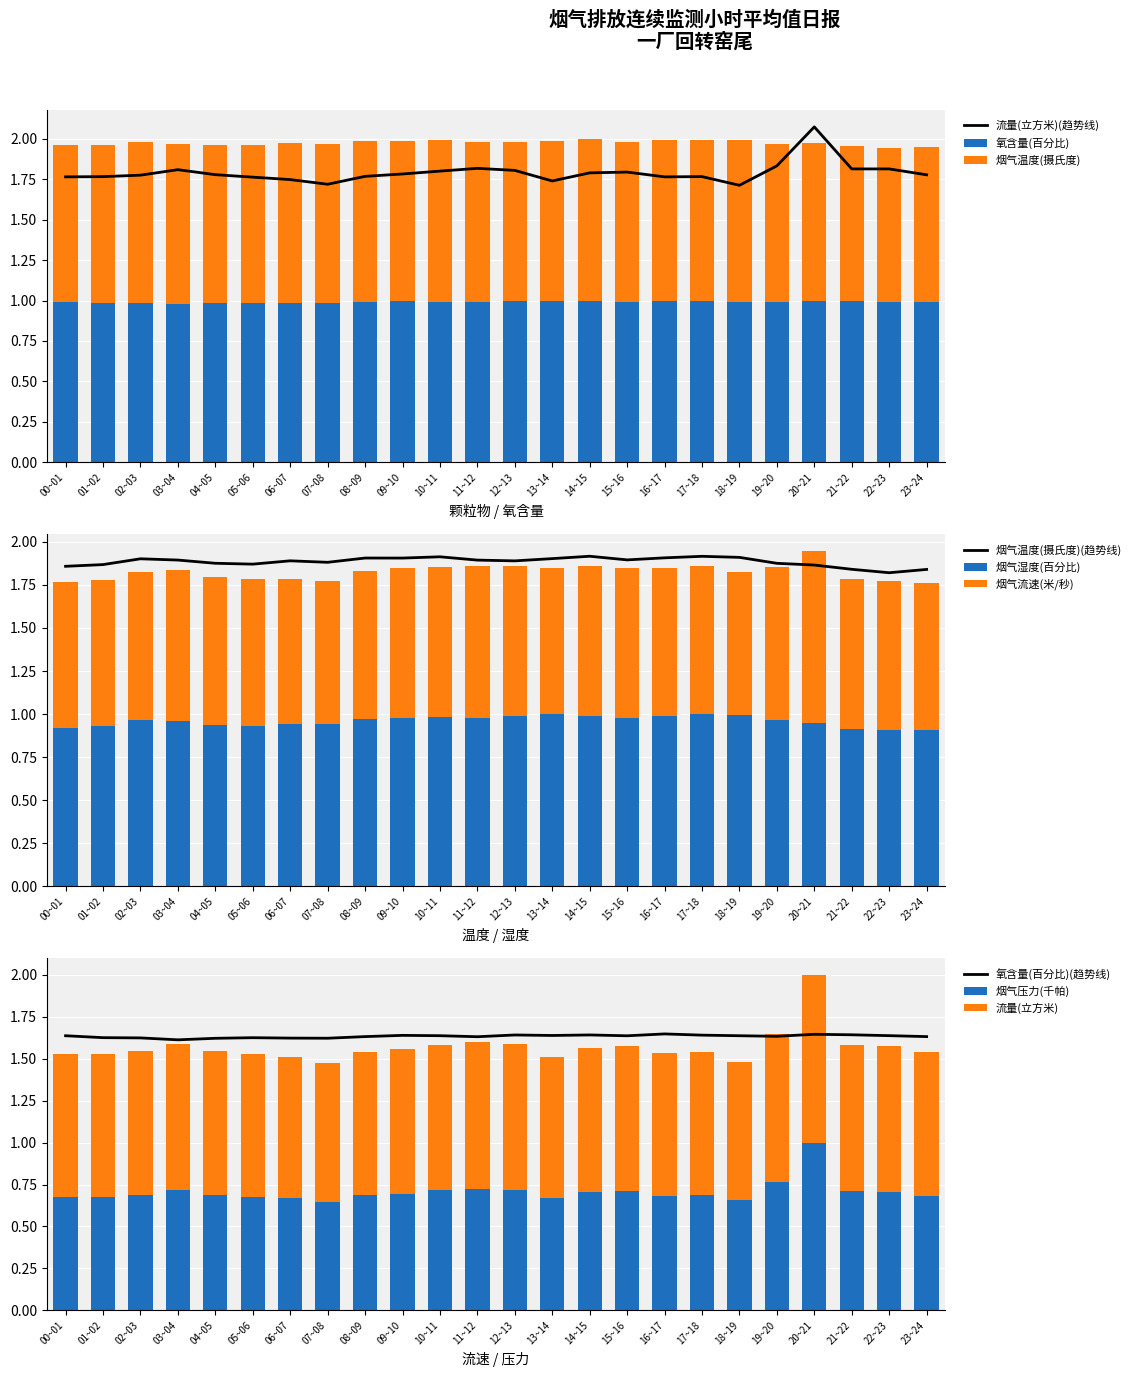

Rank the series at 18~19 from lowest to highest value.

烟气压力(千帕), 烟气流速(米/秒), 烟气湿度(百分比), 氧含量(百分比), 烟气温度(摄氏度), 流量(立方米)